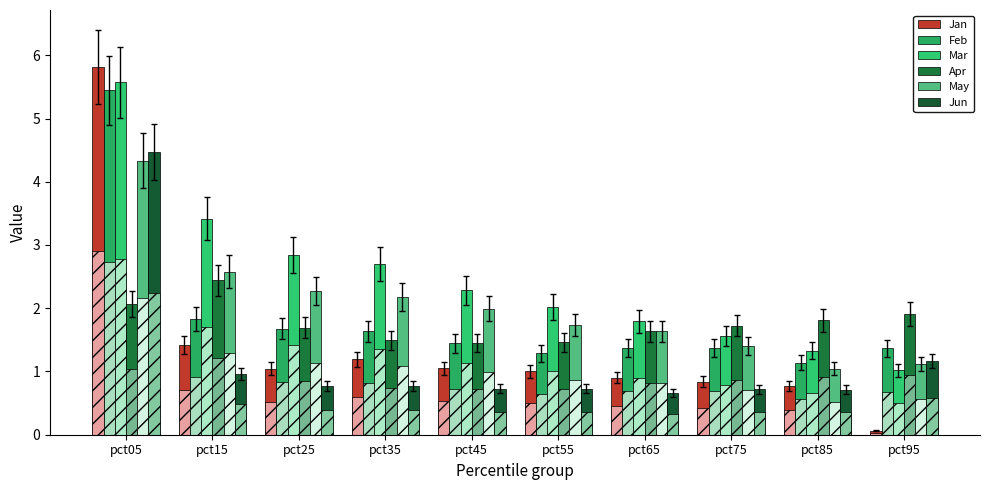

What is the value of the Mar bar at the 2nd from the left?

3.4